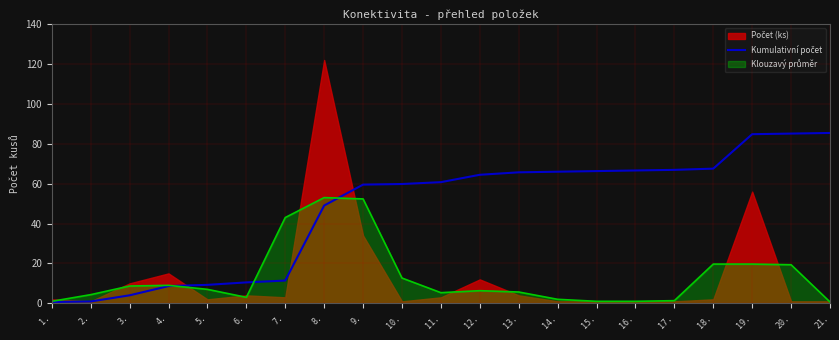

True or false: the data has more than 1 interior local peaks.

False